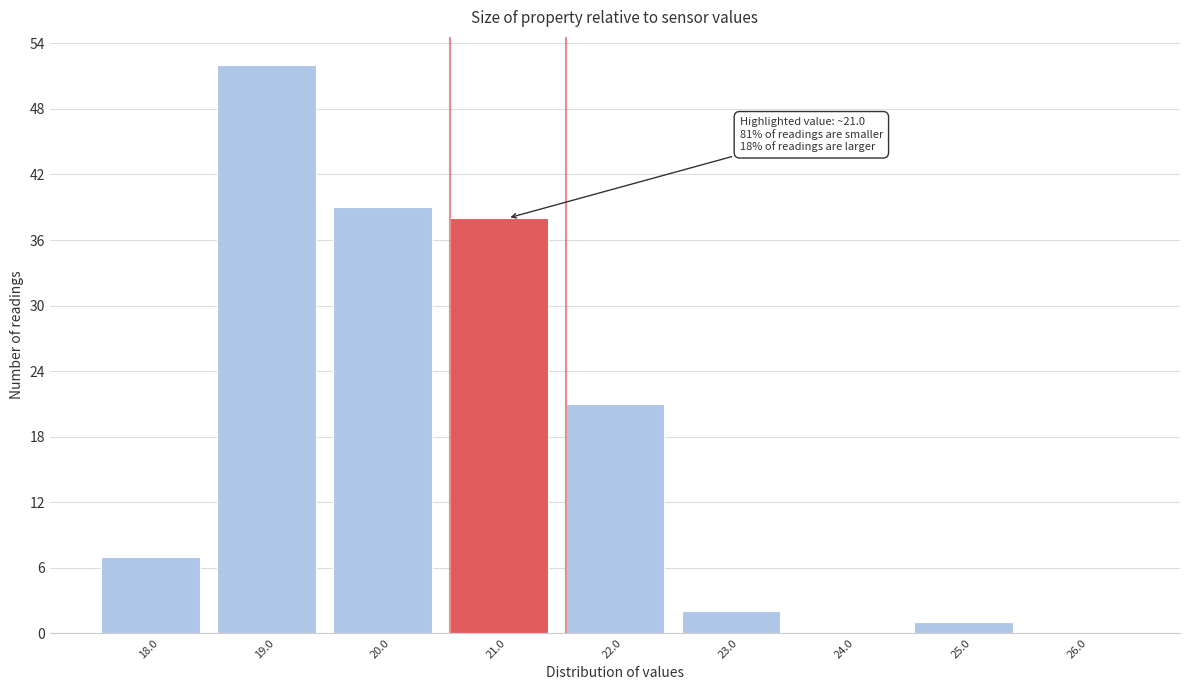

Reading left to right, extract all data points from this chart.

18.0=7	19.0=52	20.0=39	21.0=38	22.0=21	23.0=2	24.0=0	25.0=1	26.0=0